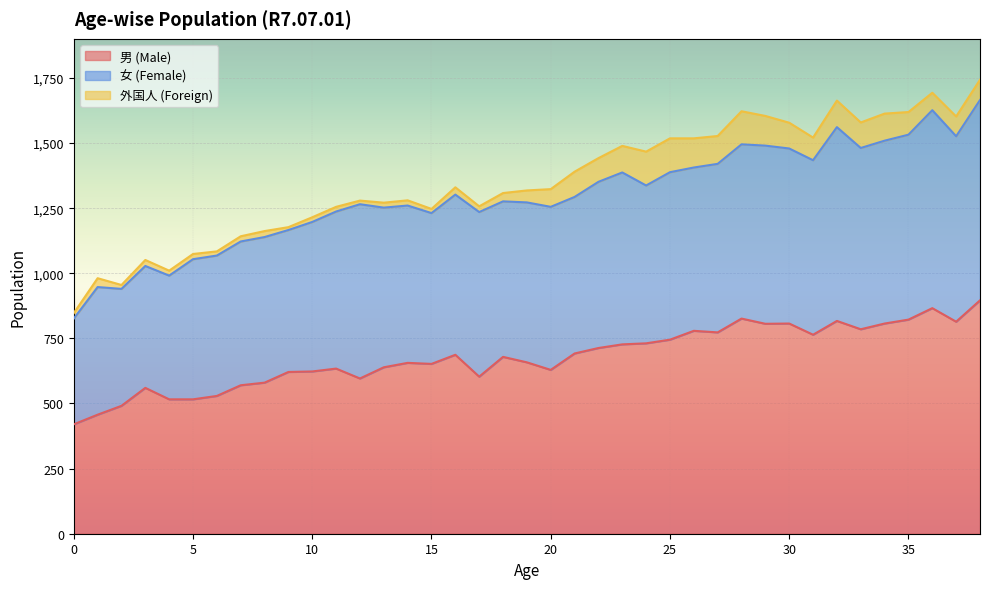

What is the difference between the maximum and minimum values in the 女 (Female) series?

363